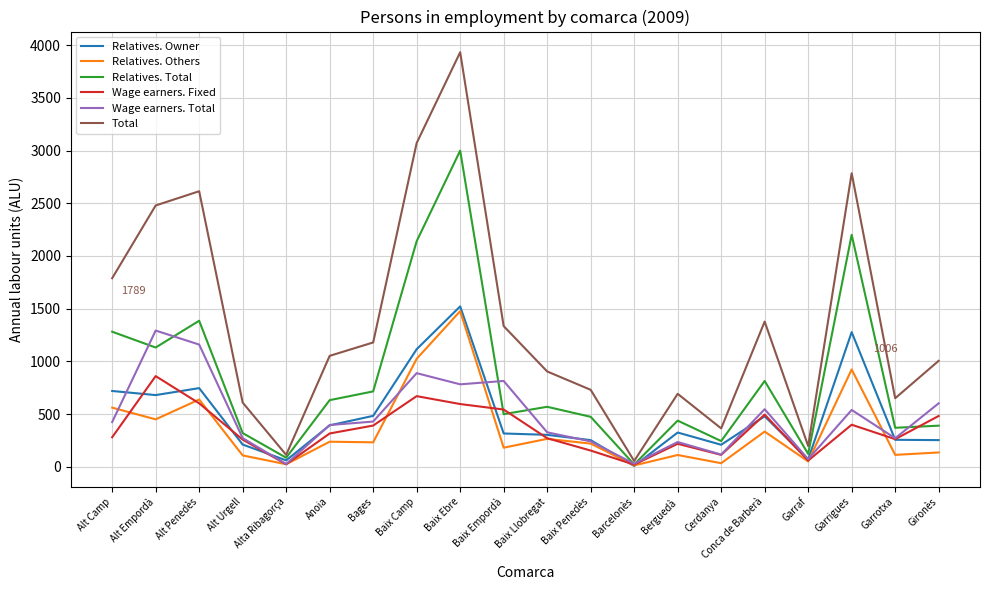

At which label does Wage earners. Fixed first exceed 317?

Alt Empordà